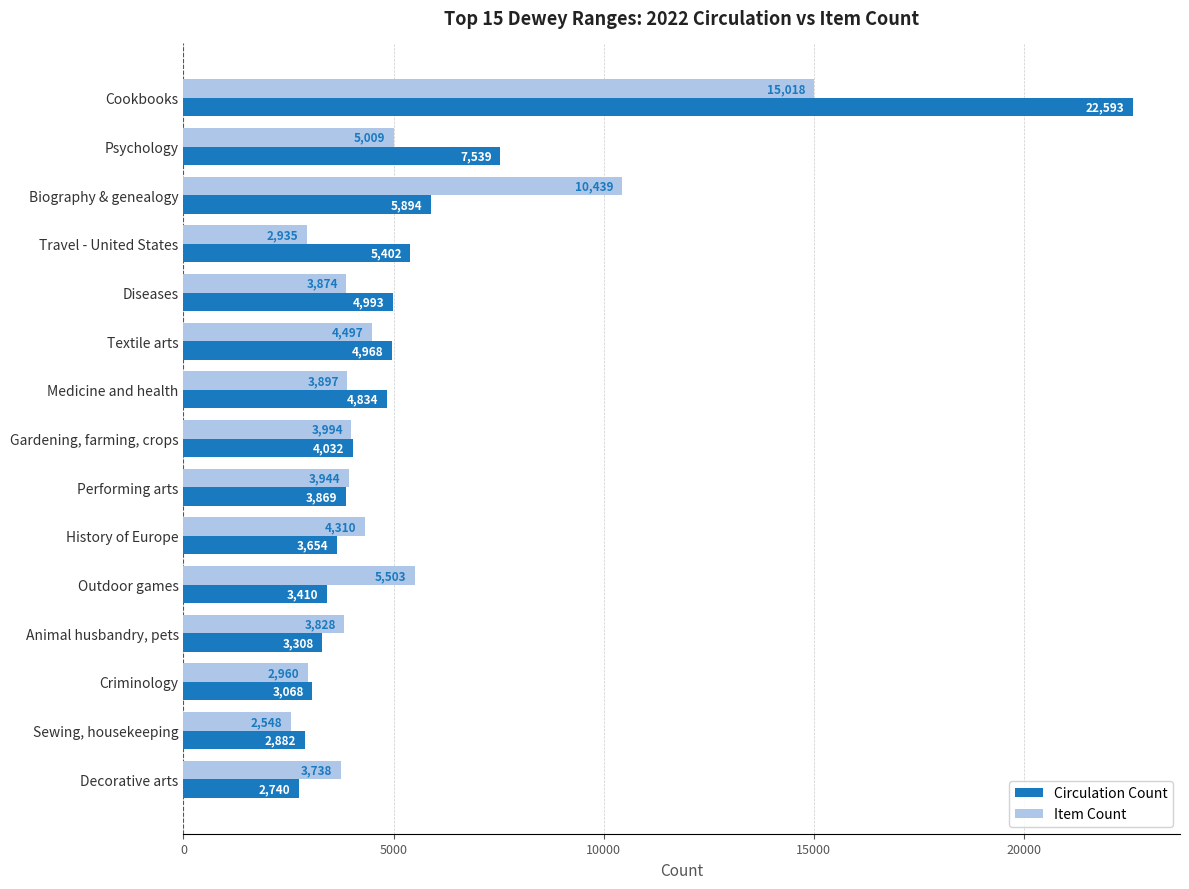

Is it true that Circulation Count equals 4190 at Sewing, housekeeping?

False